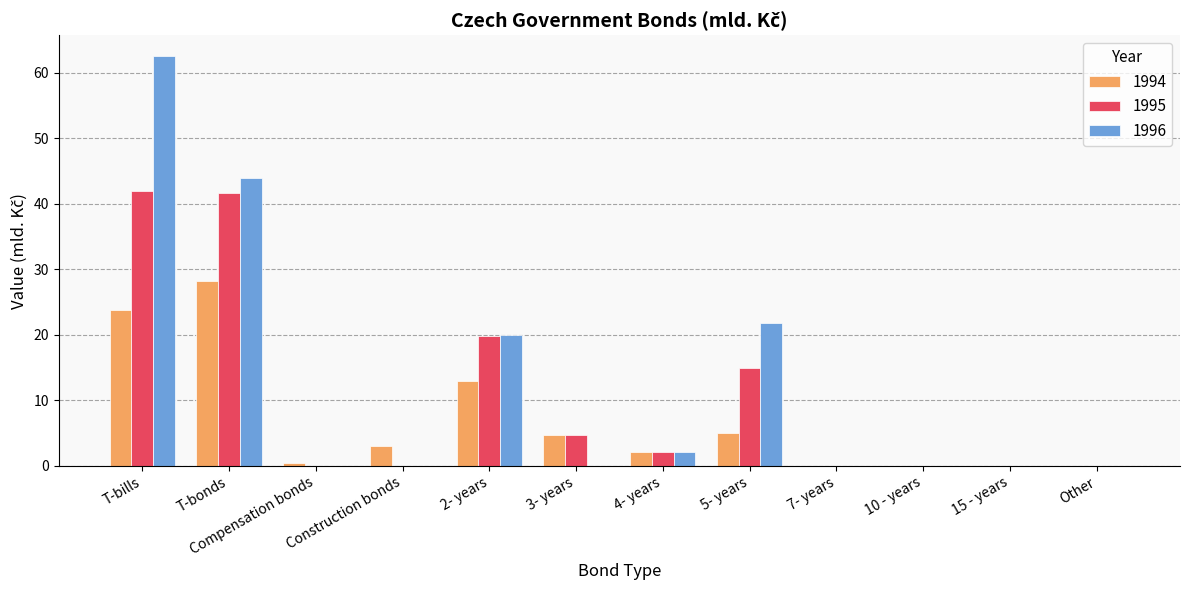

Where is 1996 nearest to the value 31?

5- years